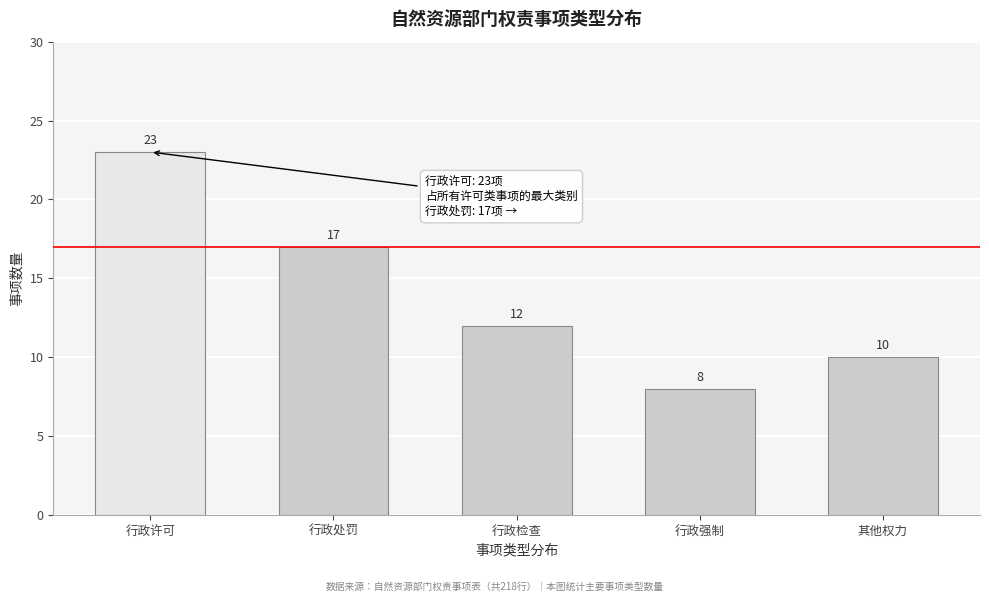

Reading left to right, what are all the values shown in this chart?

行政许可=23	行政处罚=17	行政检查=12	行政强制=8	其他权力=10